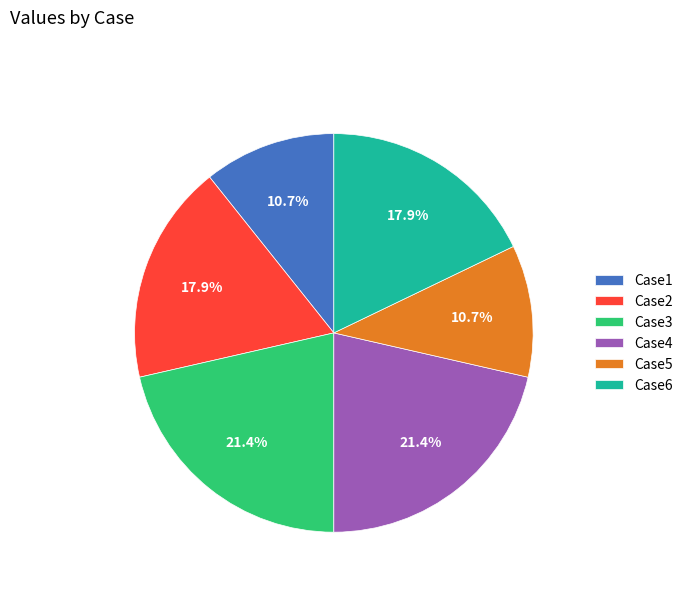

Is Case4 the majority of the pie?

No